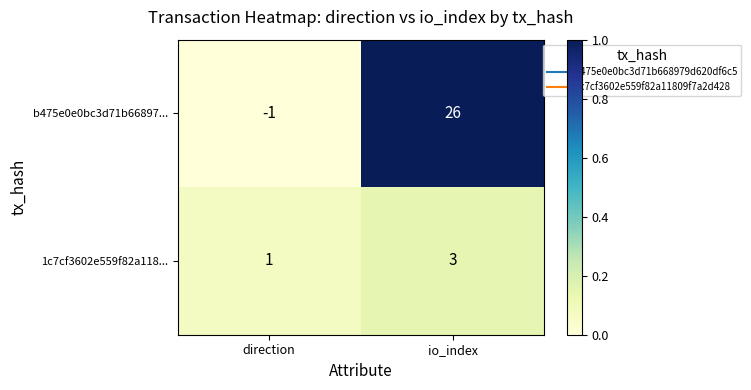

Is it true that b475e0e0bc3d71b66897... equals 12 at io_index?

False